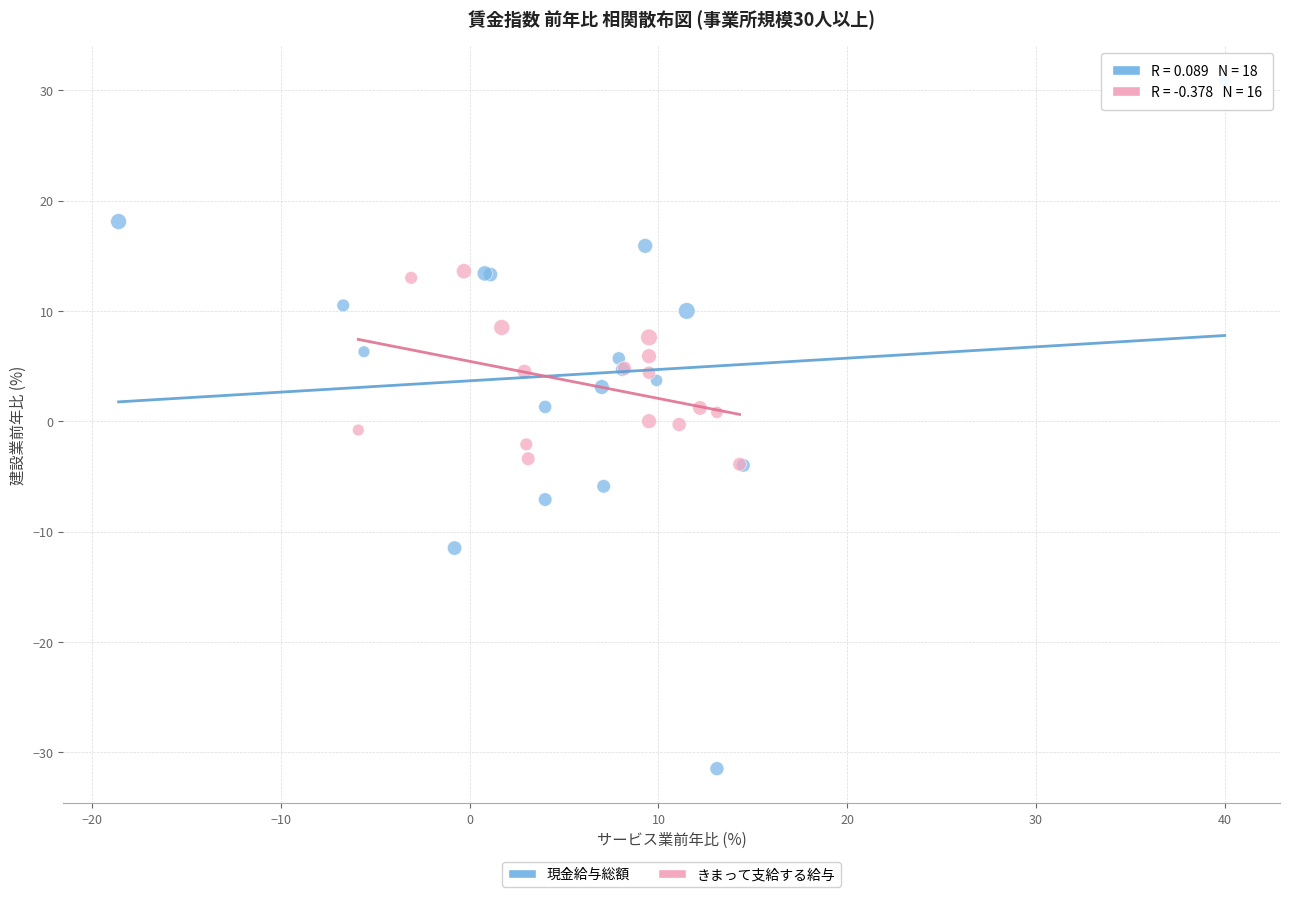

Which series contains the lowest Y value?

現金給与総額